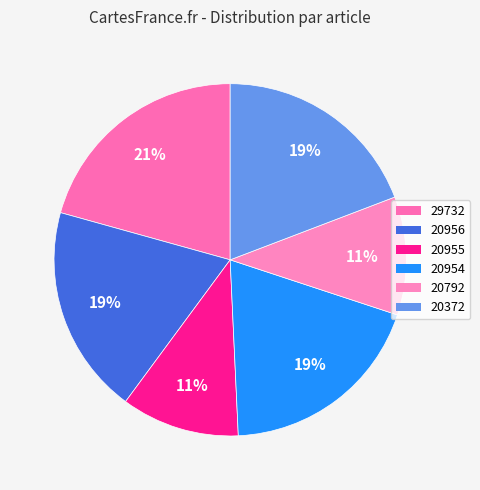

Which slice is the largest?

29732